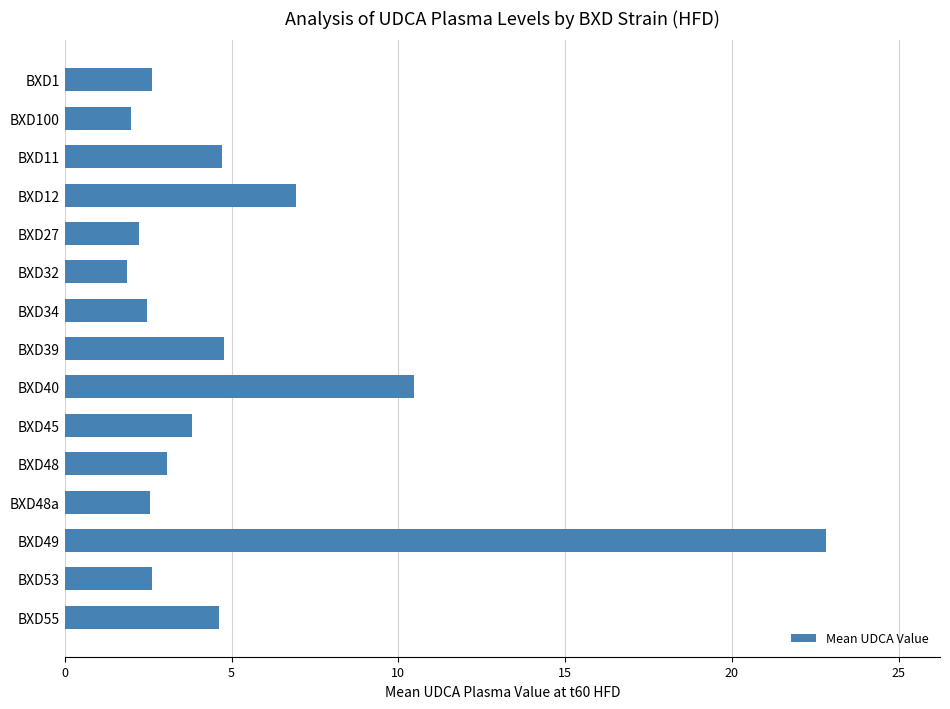

What is the change in value from BXD11 to BXD53?

-2.1